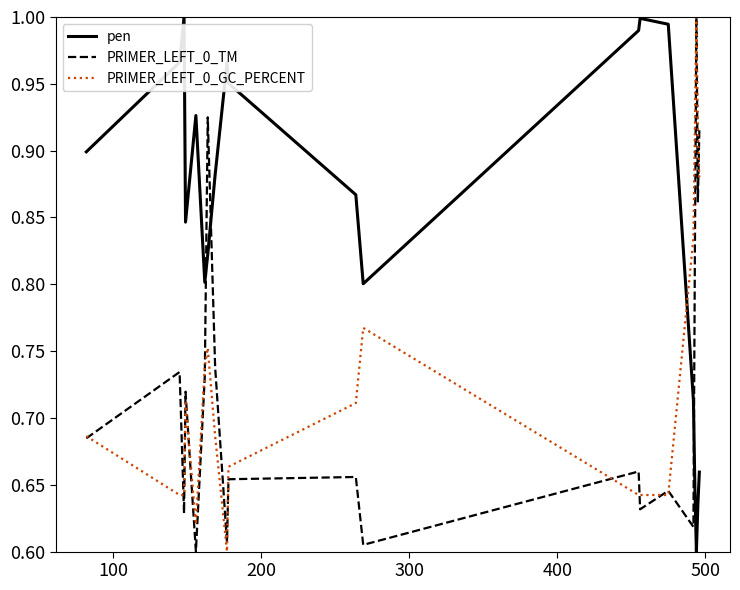

After their last crossing, which series has the higher values: pen or PRIMER_LEFT_0_GC_PERCENT?

PRIMER_LEFT_0_GC_PERCENT